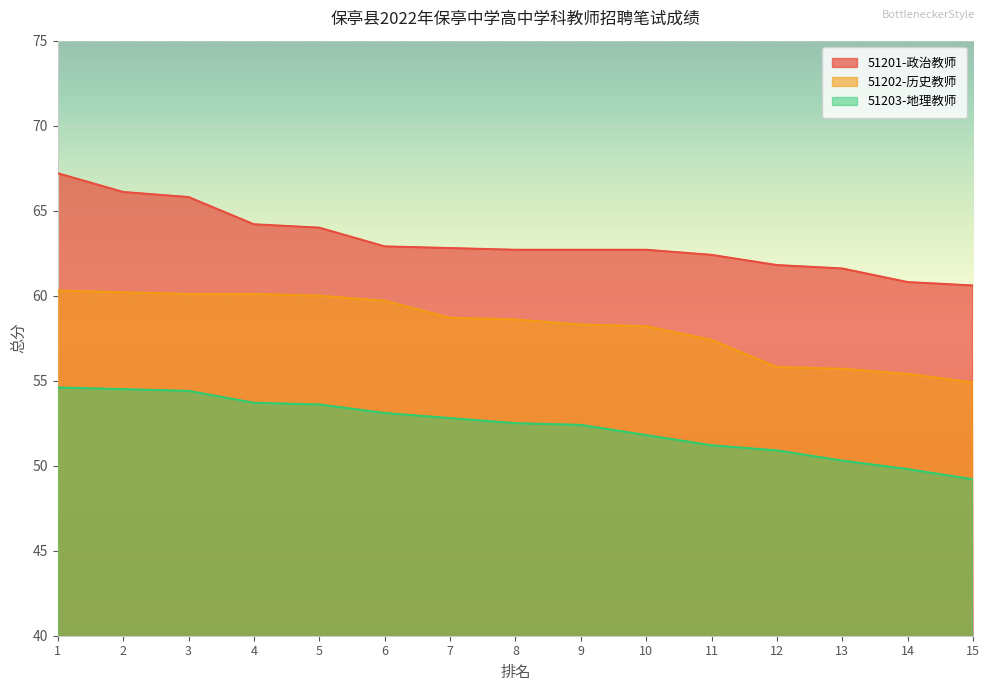

True or false: 51203-地理教师 and 51202-历史教师 intersect in this chart.

False